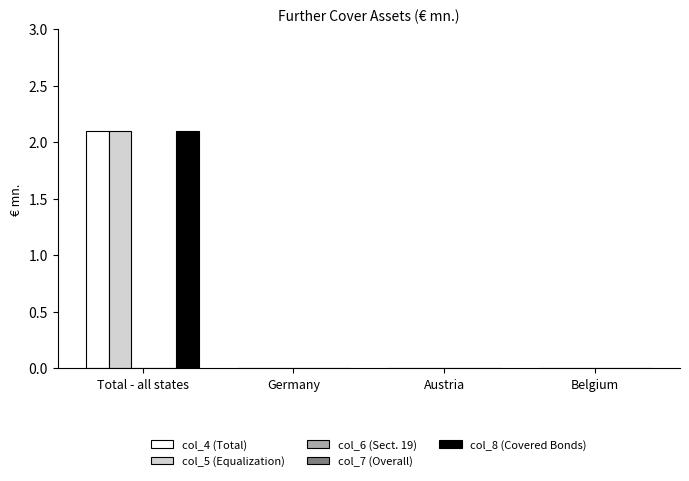

How many bars are there in total?

20